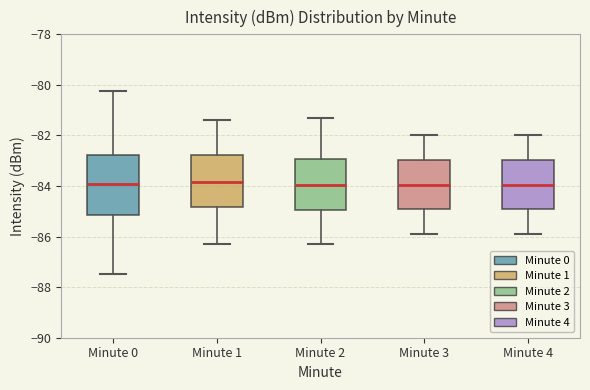

Reading left to right, read every box against the y-axis: the position of its median line, the range the box covers, and the ends of its whiskers. The values are not printed on the chart, so give them approximately, as read against the axis.

Minute 0: median -84.0, box -85.2 to -82.8, whiskers -87.4 to -80.2
Minute 1: median -83.8, box -84.8 to -82.8, whiskers -86.2 to -81.4
Minute 2: median -84.0, box -85.0 to -83.0, whiskers -86.2 to -81.2
Minute 3: median -84.0, box -85.0 to -83.0, whiskers -85.8 to -82.0
Minute 4: median -84.0, box -85.0 to -83.0, whiskers -85.8 to -82.0